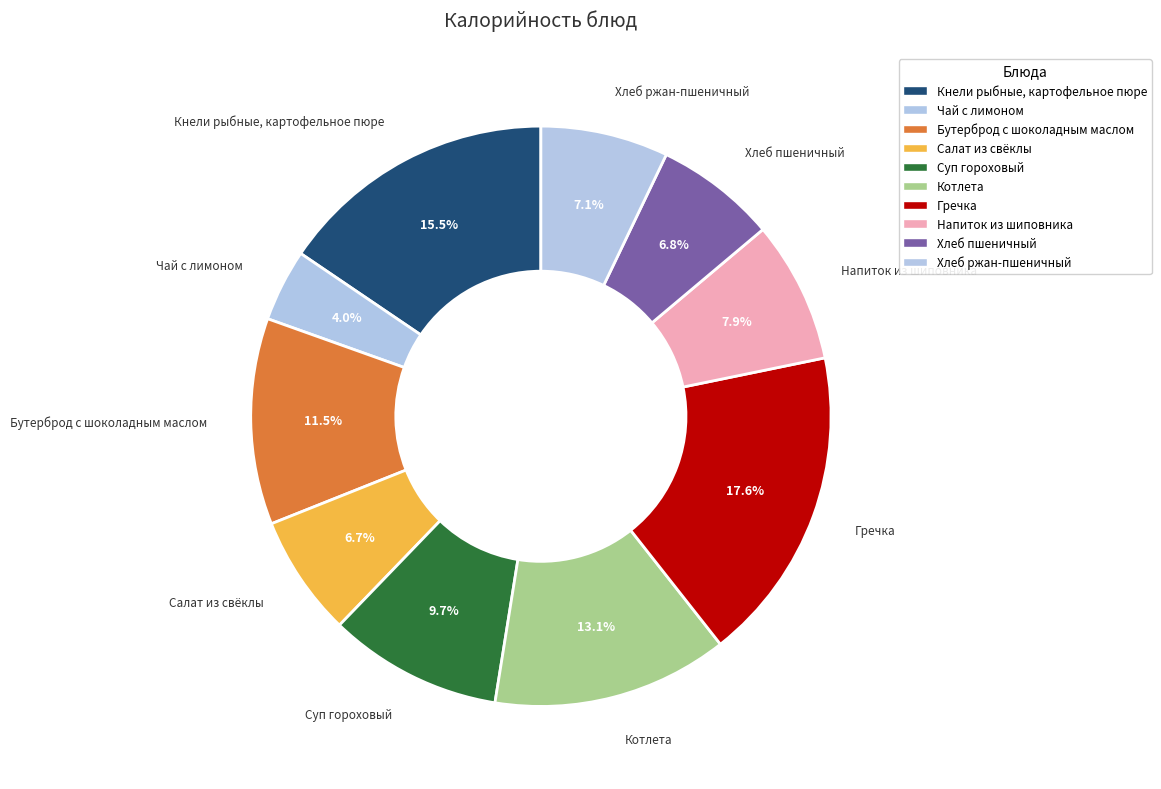

To the nearest percent, what percentage of the pie is Хлеб ржан-пшеничный?

7%